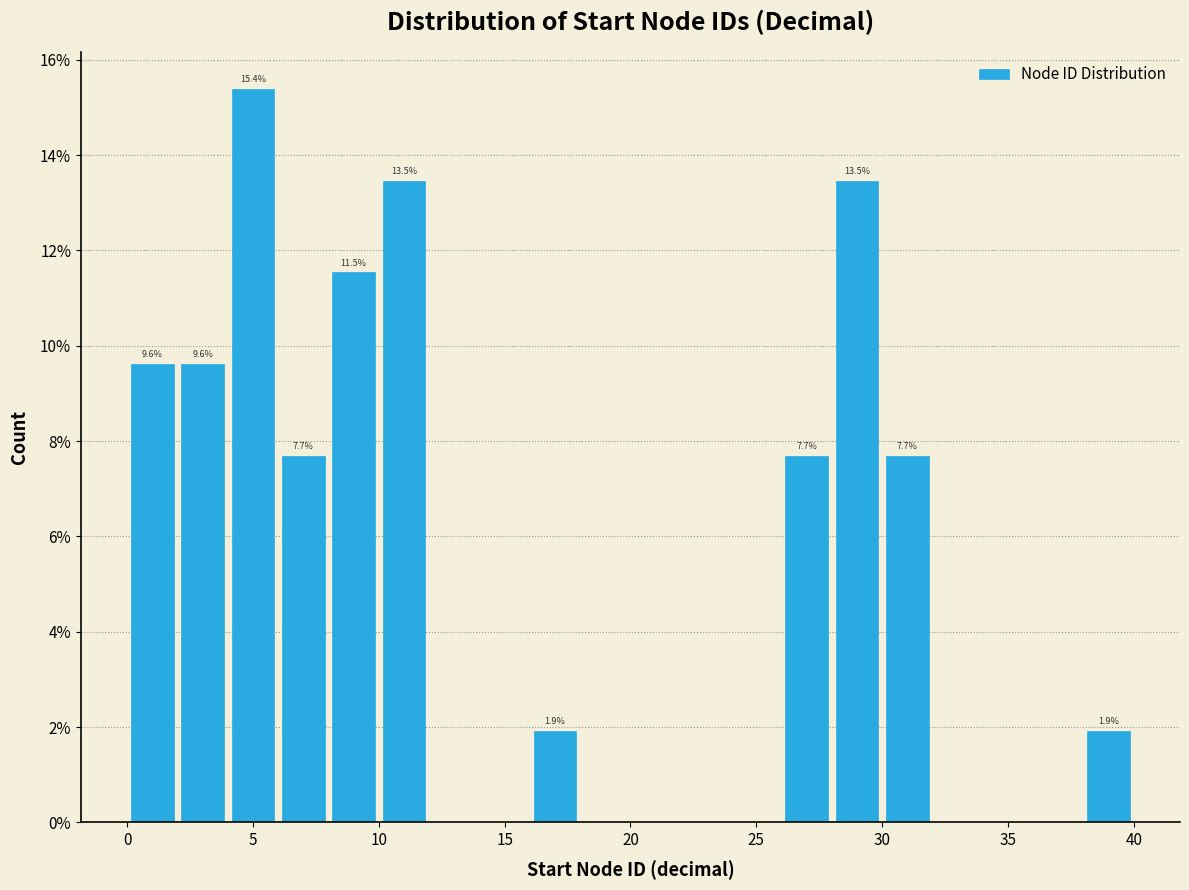

Which range on the x-axis has the tallest bar?

4 to 6